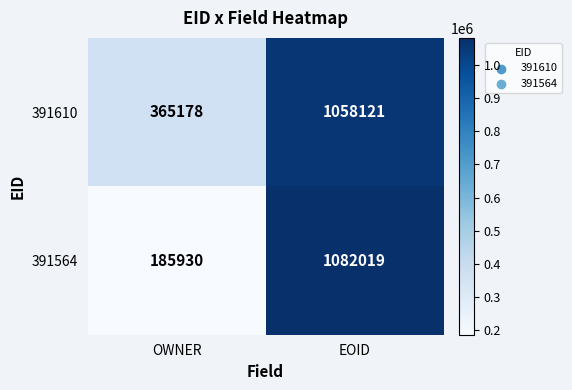

Which series changed the most between OWNER and EOID?

391564